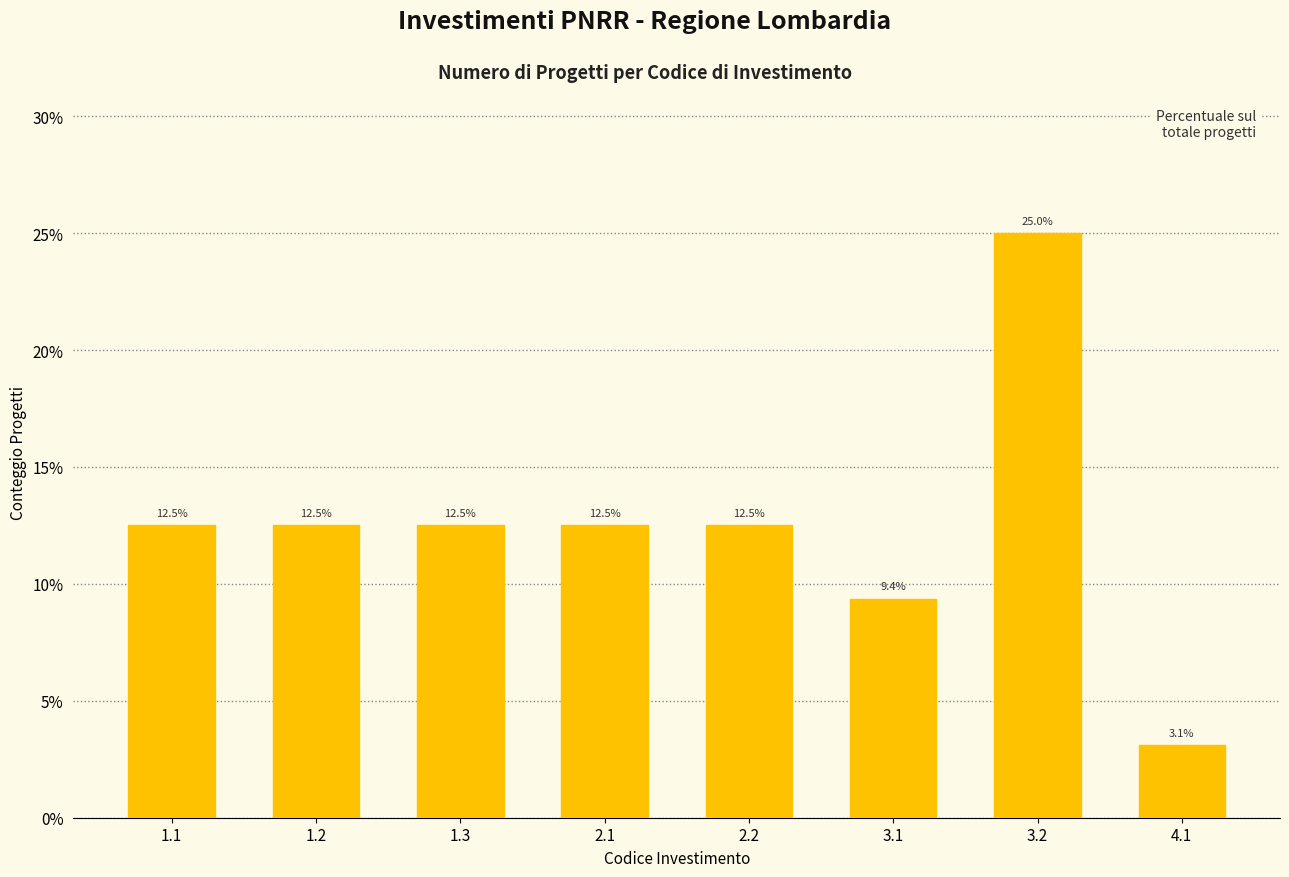

Reading left to right, what are all the values shown in this chart?

1.1=12.5	1.2=12.5	1.3=12.5	2.1=12.5	2.2=12.5	3.1=9.4	3.2=25.0	4.1=3.1